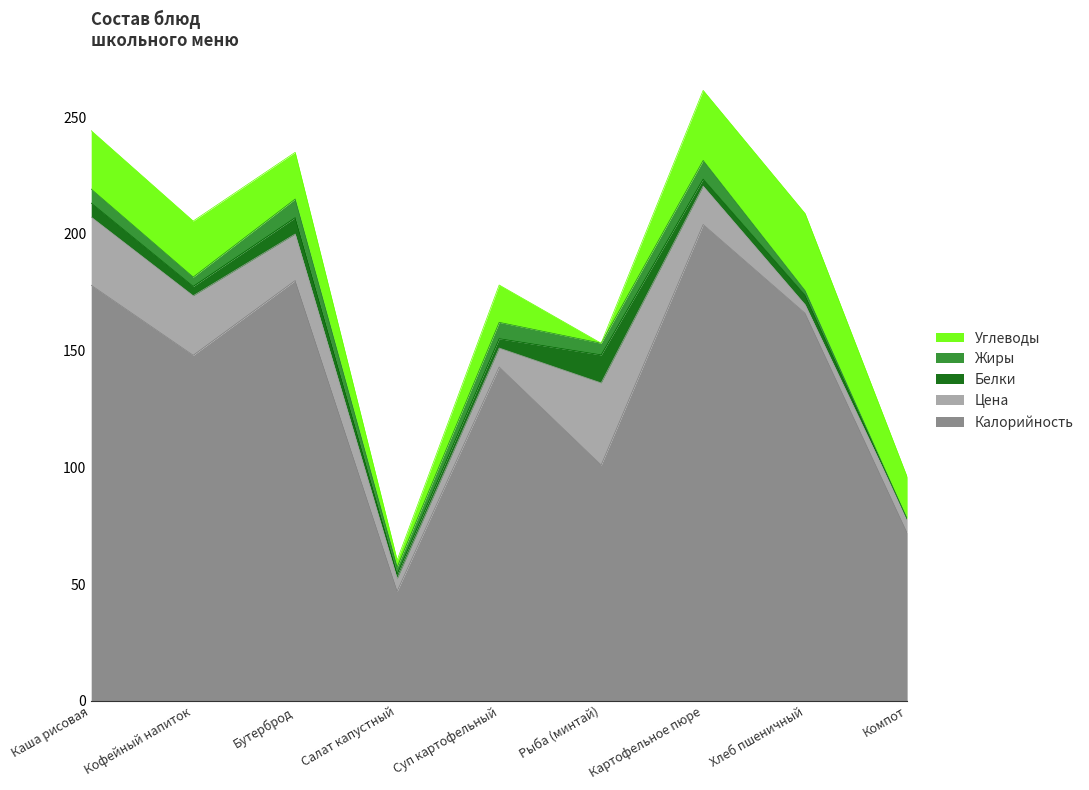

At how many categories does at least one series exceed 158?

4